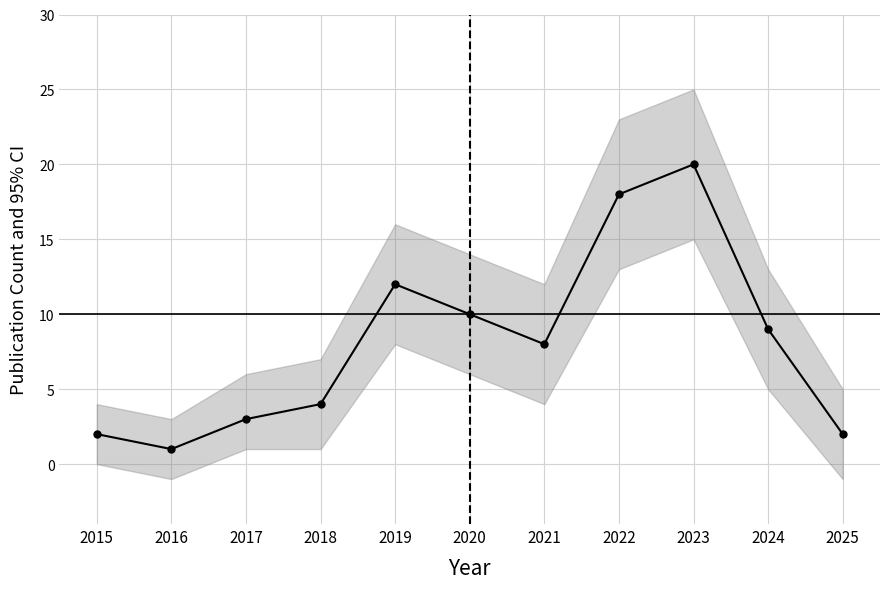

How many data points are less than 8?

5